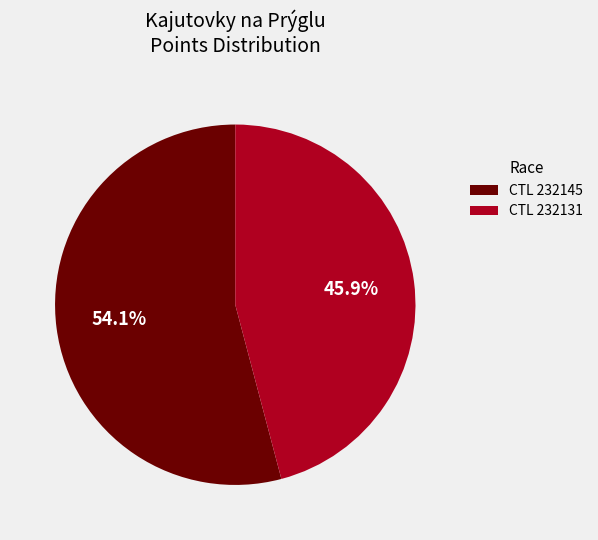

Which category has the biggest portion of the pie?

CTL 232145